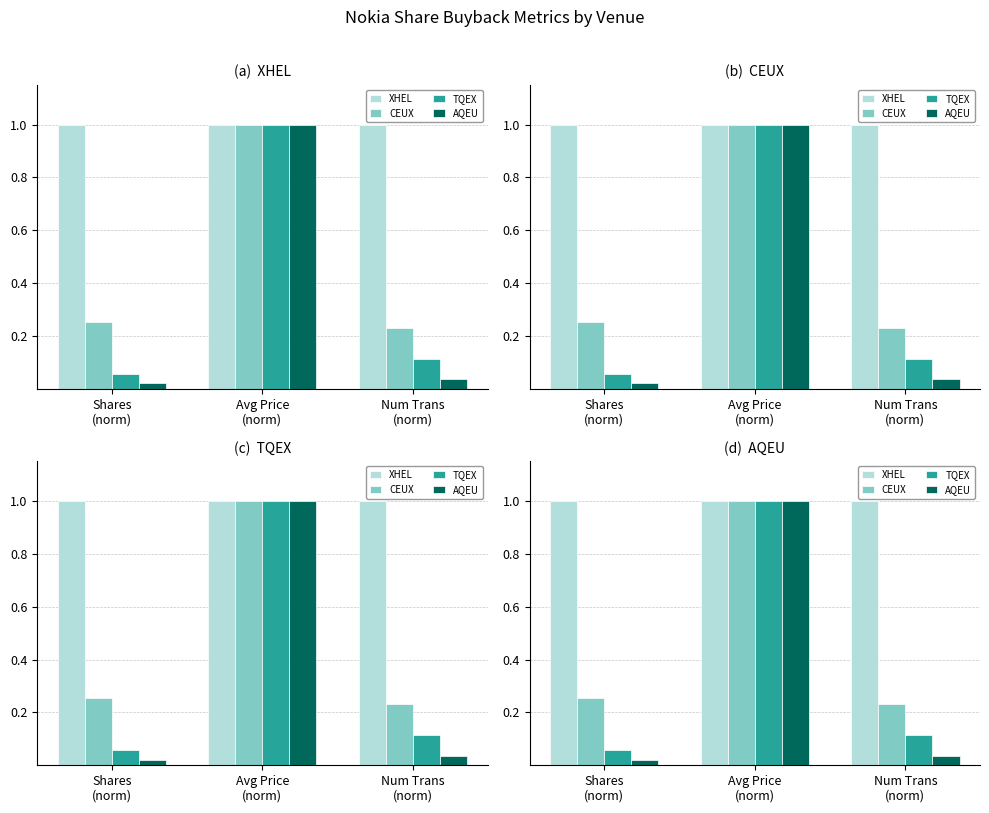

The XHEL series shows 0.2 at Num Trans
(norm). True or false?

False